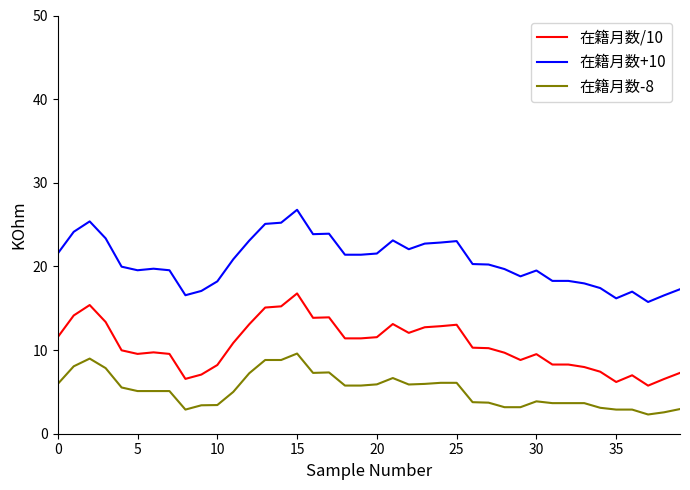

True or false: 在籍月数-8 and 在籍月数/10 cross at least once.

False